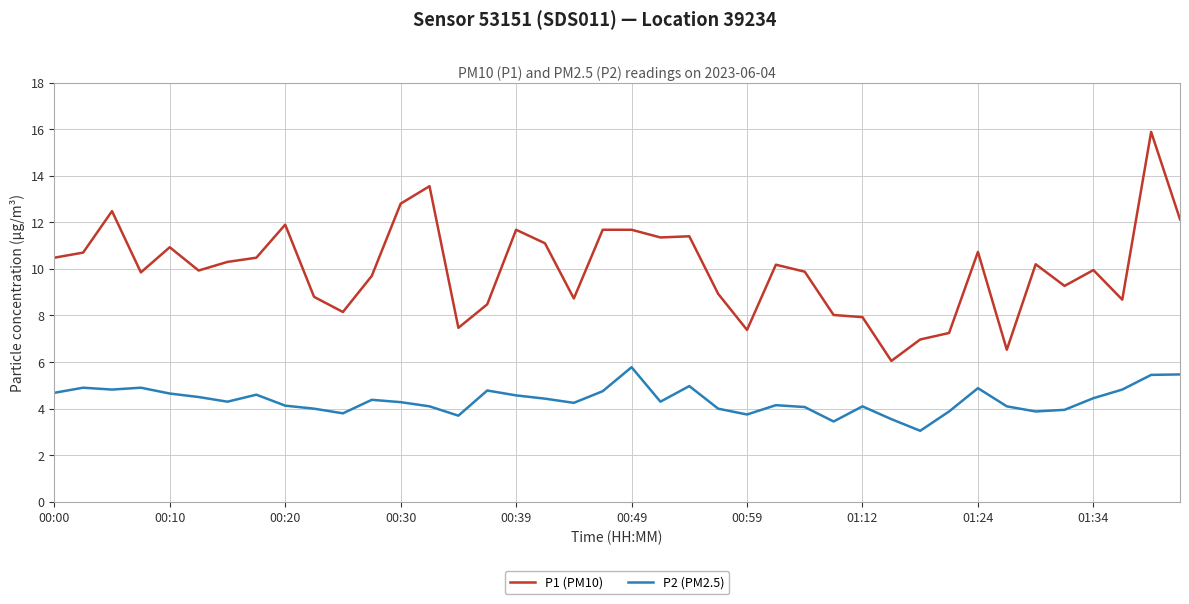

Which series has the largest total across all categories?

P1 (PM10)